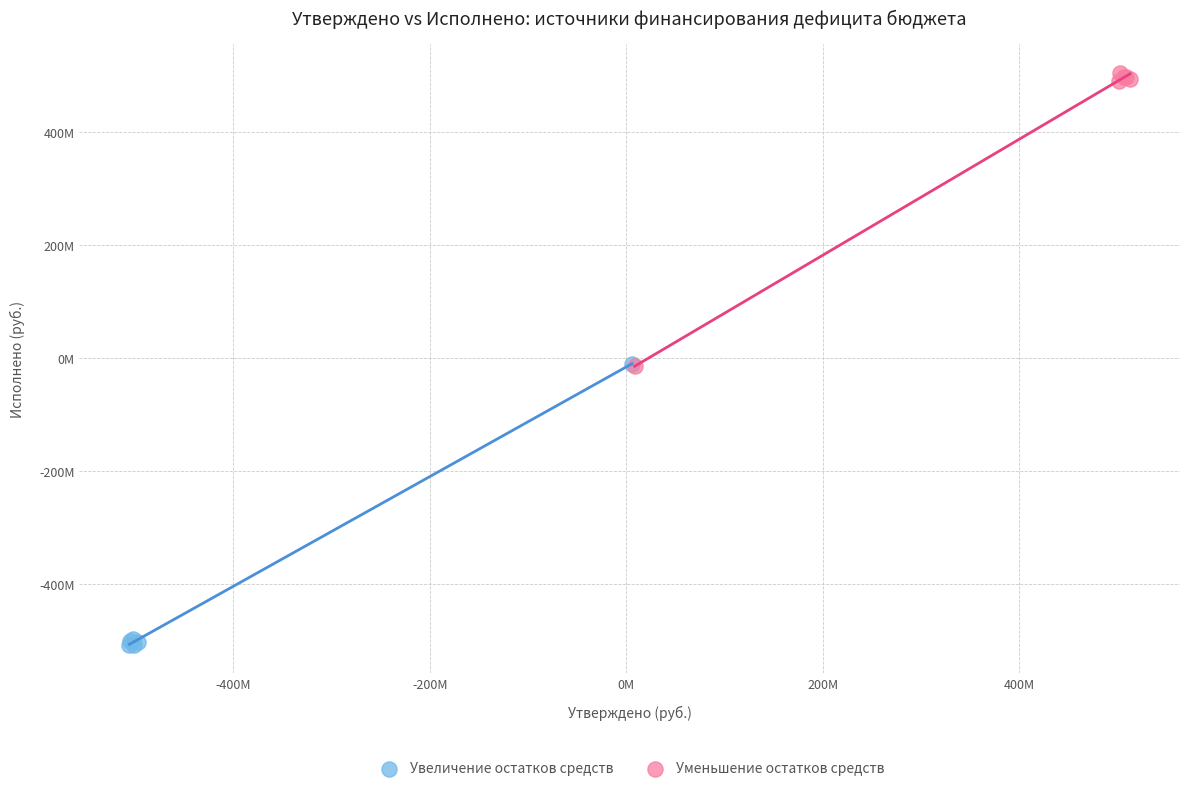

Which series has the largest Y range (max minus min)?

Уменьшение остатков средств